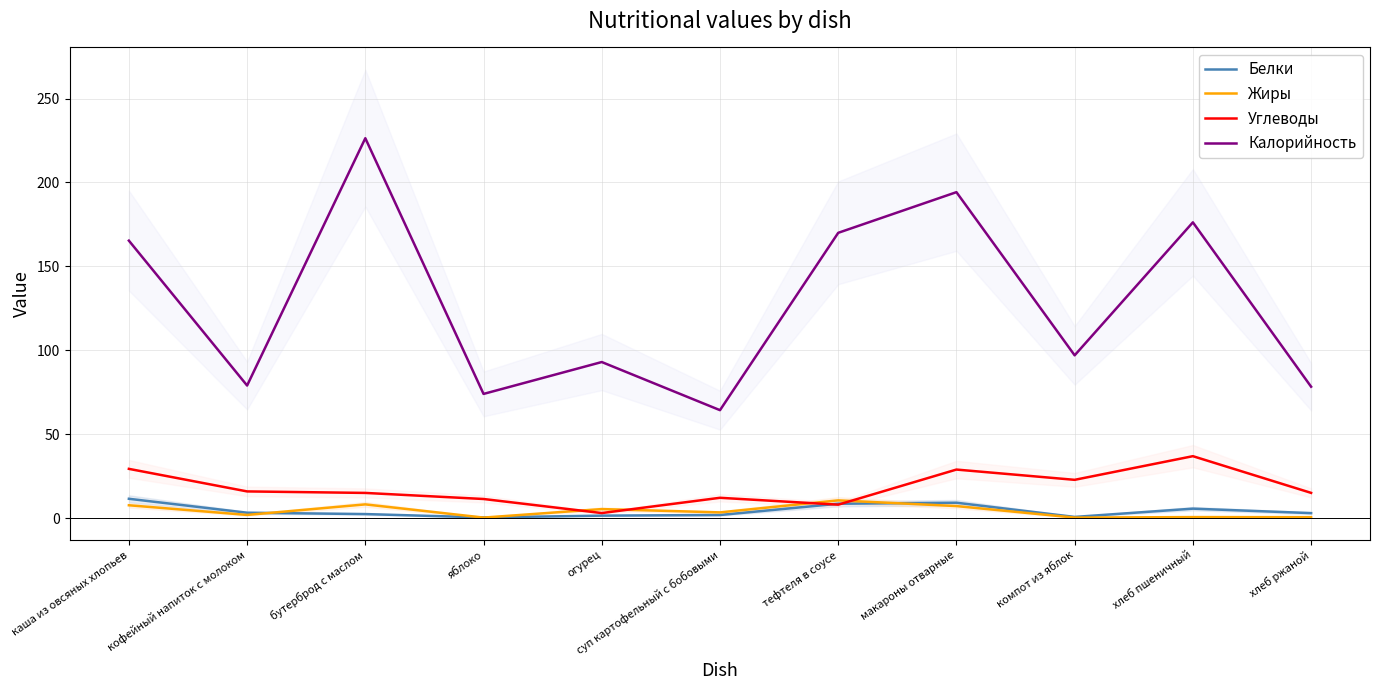

Where is the first local maximum for Калорийность?

бутерброд с маслом